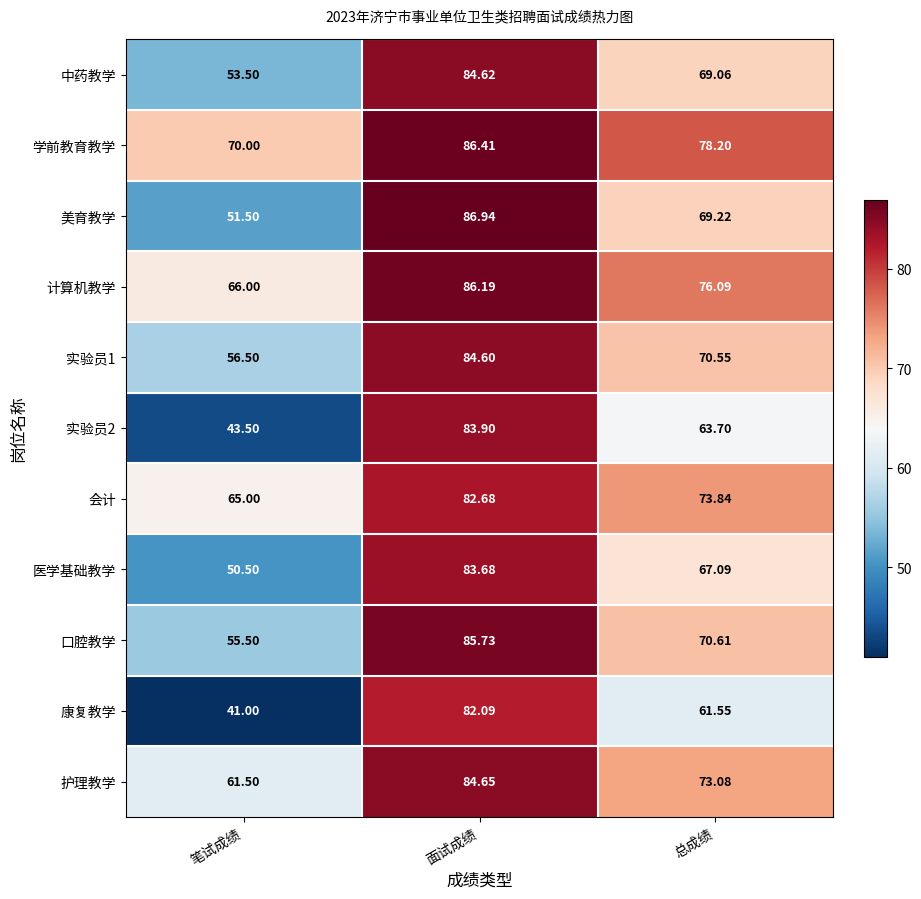

At how many categories does at least one series exceed 72?

2